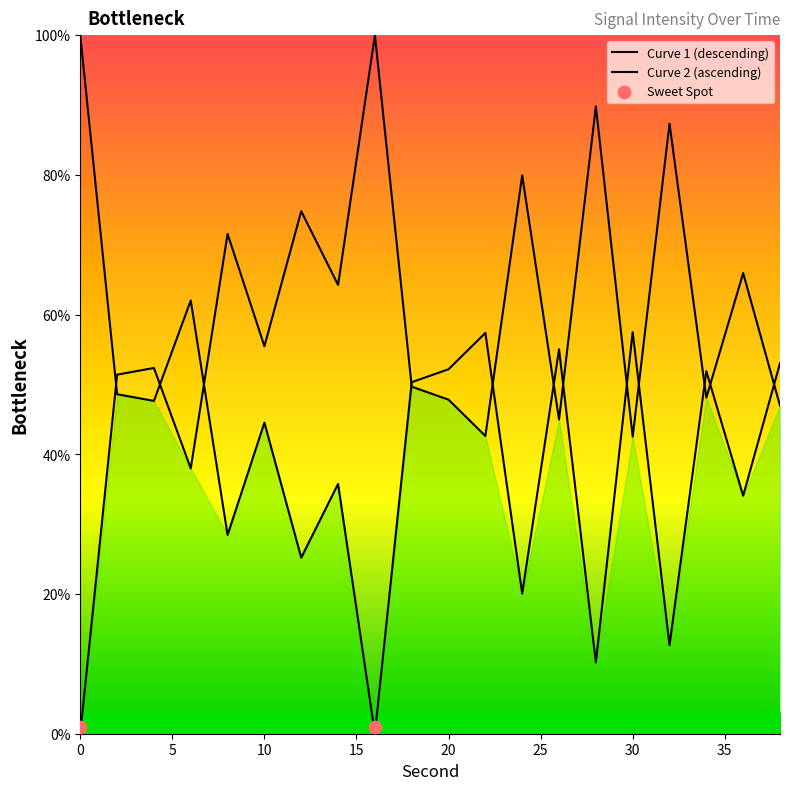

Which has a higher value, 26 or 32?

26